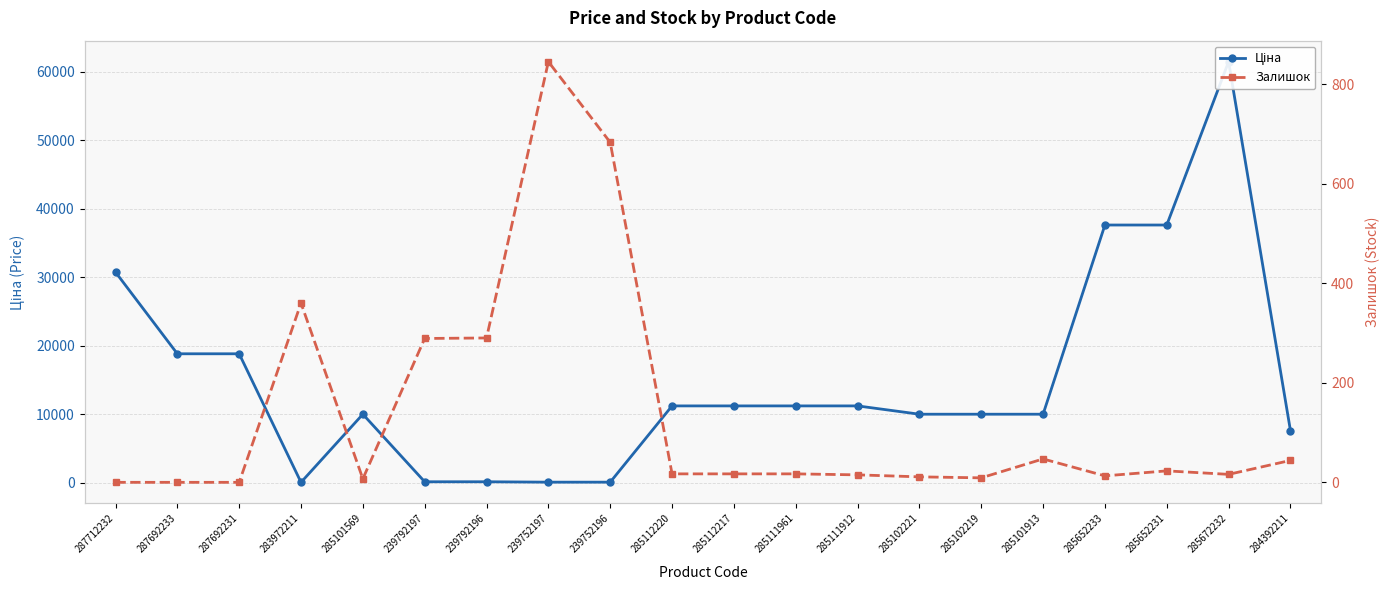

At how many categories does at least one series exceed 20048?

4